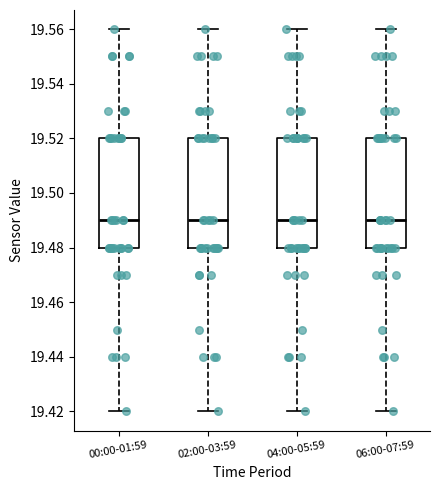

Reading left to right, transcribe this box plot: for each box, give where its median line is, the range the box spans, and where its two whiskers end, as read against the y-axis. The values are not printed on the chart, so give them approximately, as read against the axis.

00:00-01:59: median 19.49, box 19.48 to 19.52, whiskers 19.42 to 19.56
02:00-03:59: median 19.49, box 19.48 to 19.52, whiskers 19.42 to 19.56
04:00-05:59: median 19.49, box 19.48 to 19.52, whiskers 19.42 to 19.56
06:00-07:59: median 19.49, box 19.48 to 19.52, whiskers 19.42 to 19.56